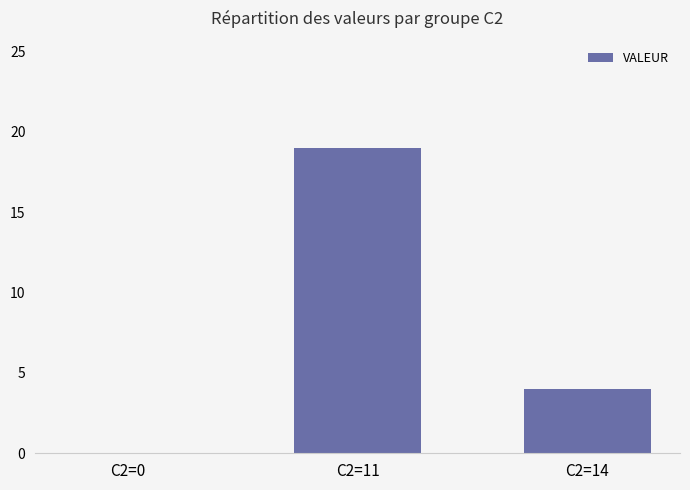

Where is the data nearest to the value 9?

C2=14